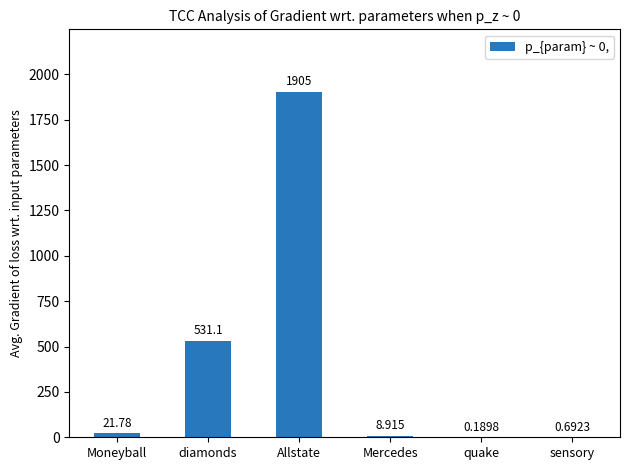

Which category has the highest value across all series?

Allstate